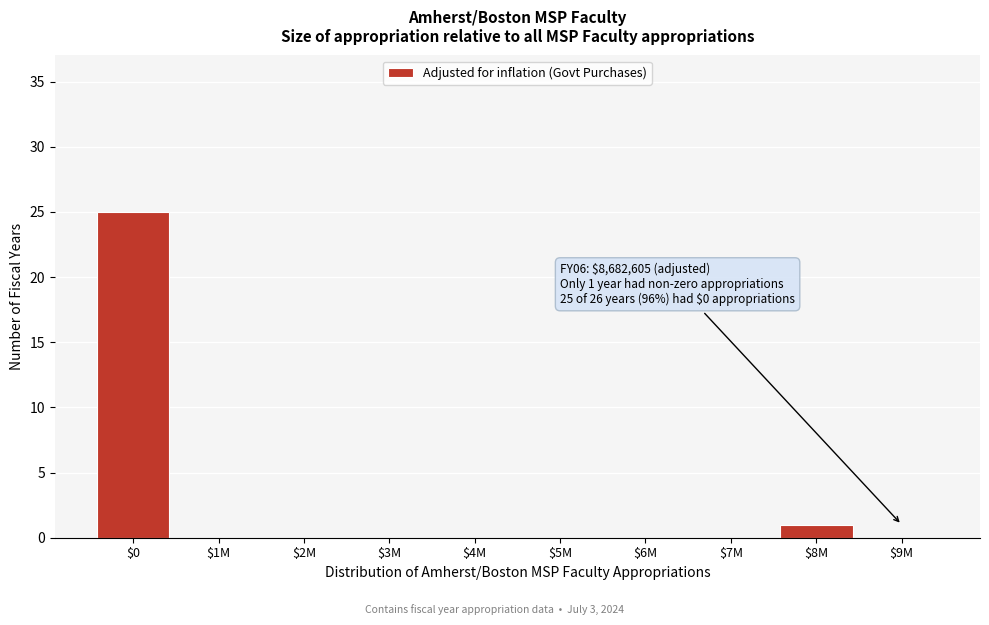

Which category has the highest value across all series?

$0